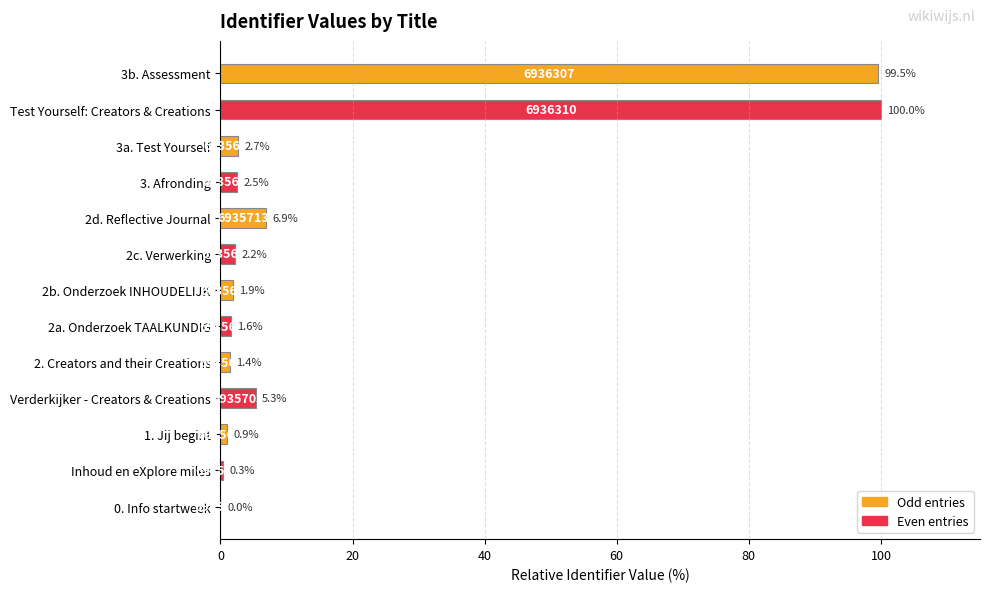

Where is the data nearest to the value 50?

2d. Reflective Journal